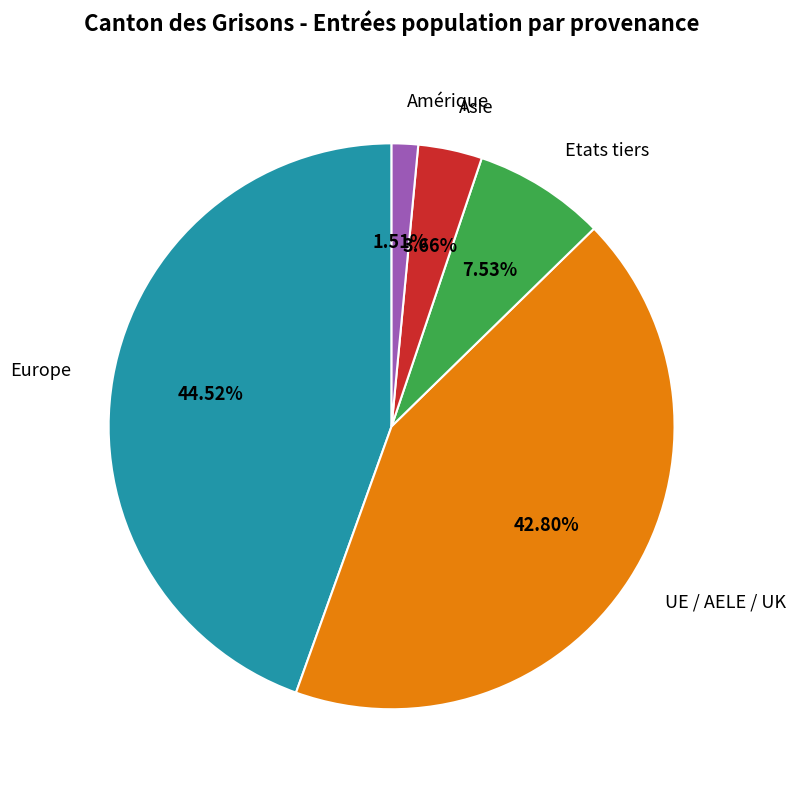

How many segments does this pie chart have?

5